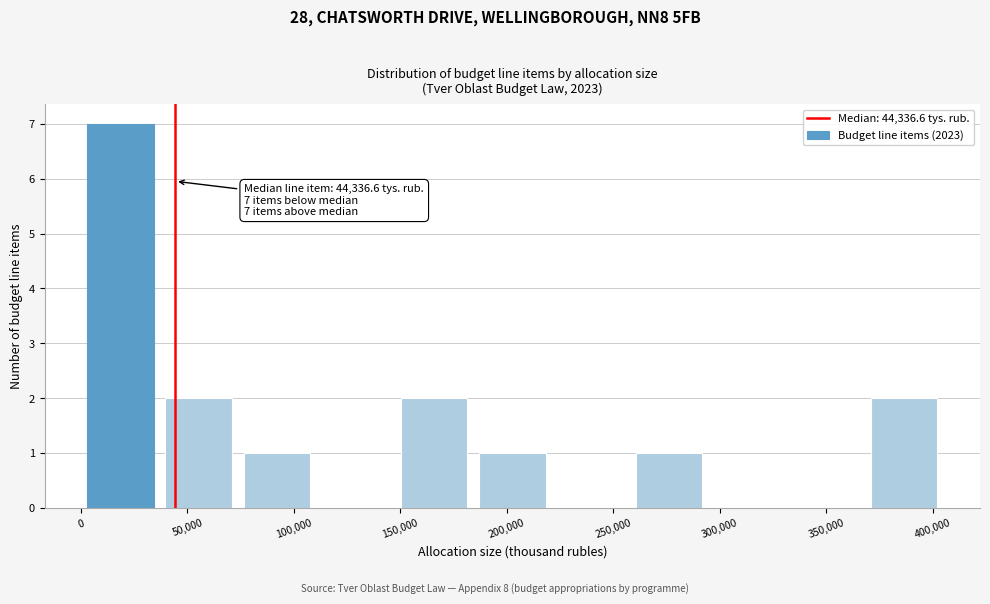

Which range on the x-axis has the tallest bar?

0 to 35000